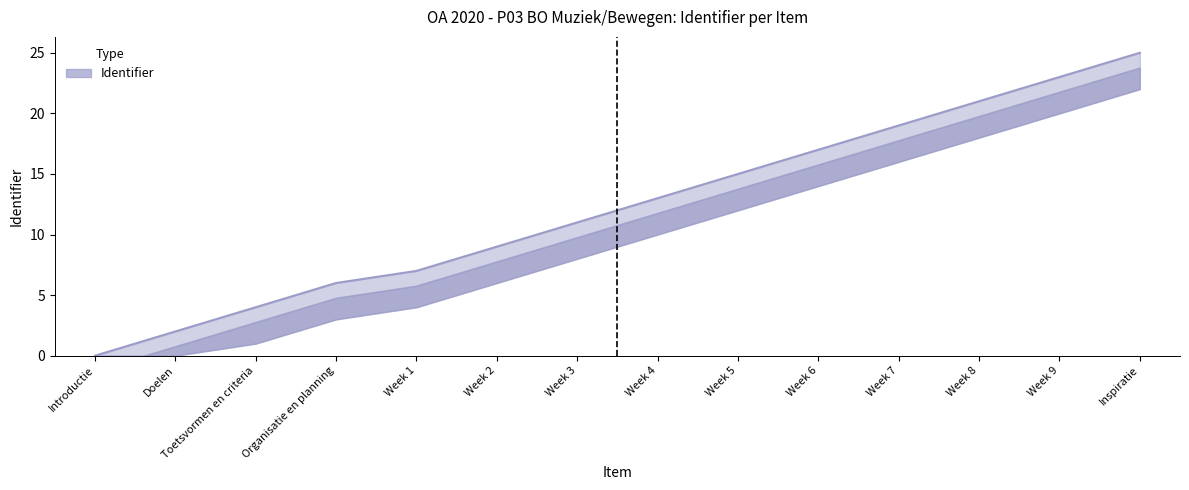

What is the change in value from Week 1 to Week 7?

+12